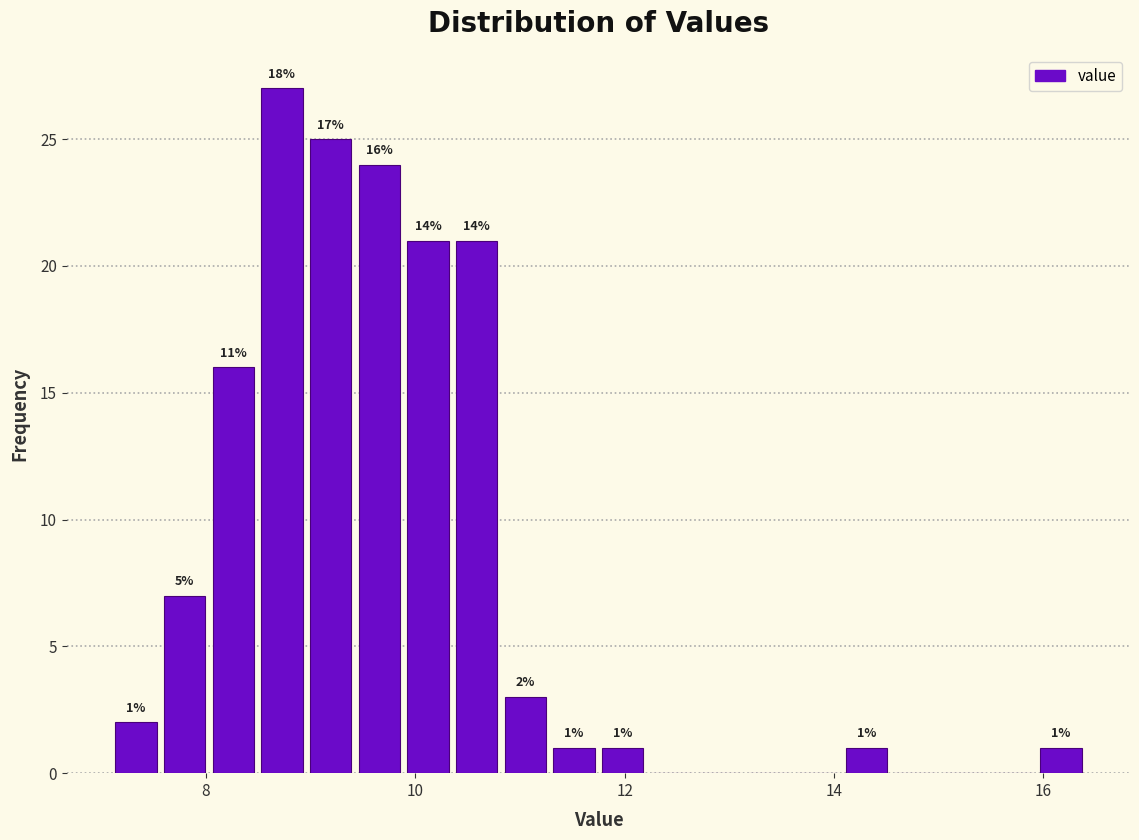

Around what value on the x-axis is the tallest bar? Give the approximate position of its centre, as read against the axis.

8.8